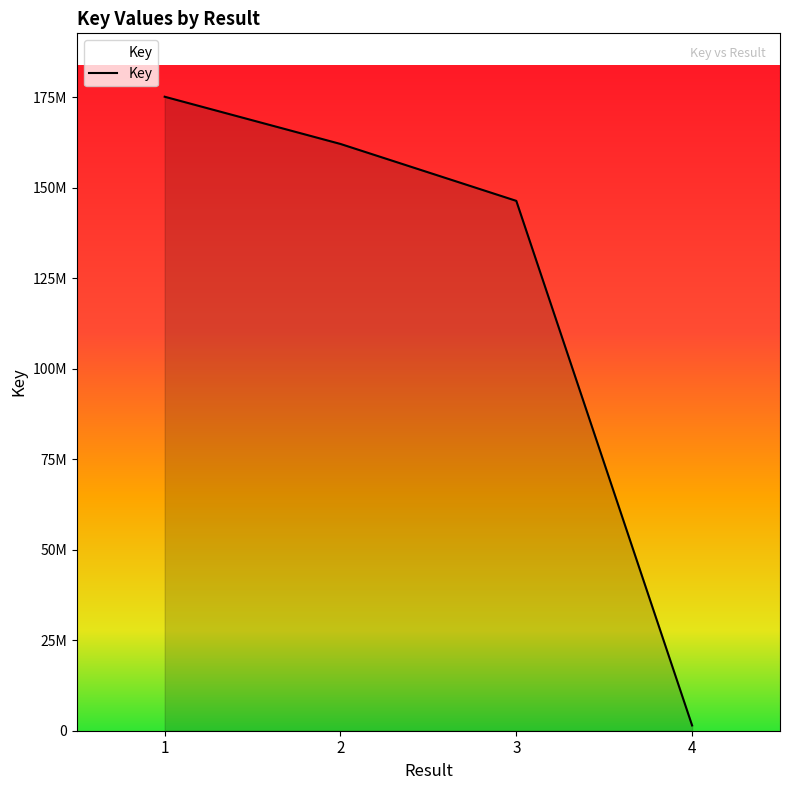

True or false: the data shows 175102984 at 1.

True